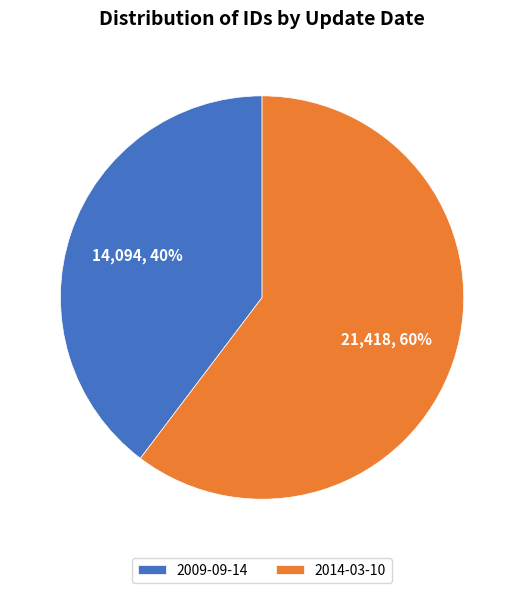

Does 2014-03-10 account for over 50% of the chart?

Yes